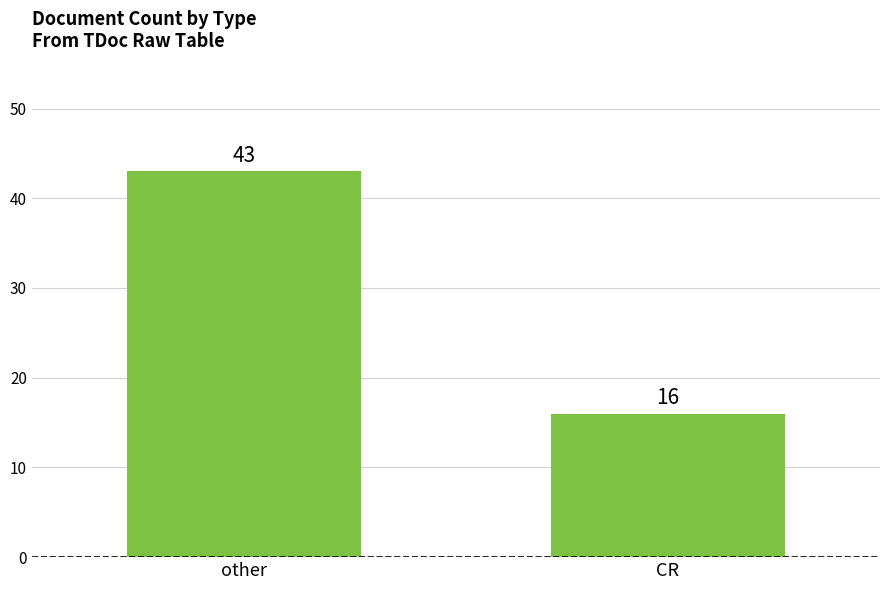

Which label corresponds to the smallest value in the chart?

CR